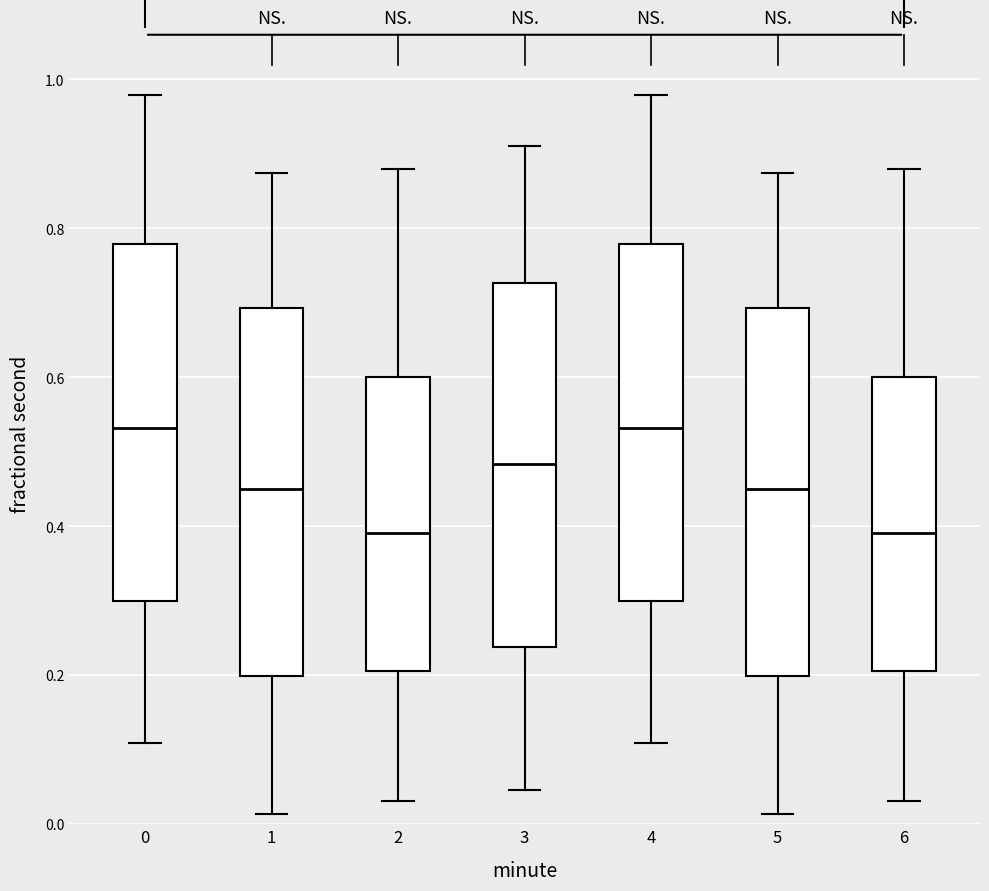

Where is the upper edge of the box at x = 0 on the y-axis? The values are not printed on the chart, so give them approximately, as read against the axis.

0.78